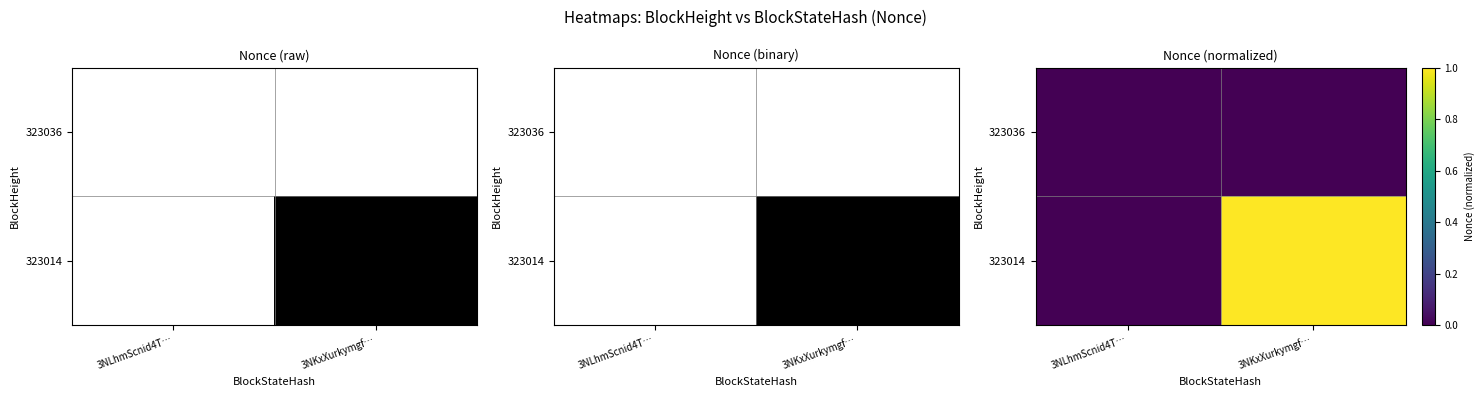

List the series in order of their peak value, highest first.

323014, 323036